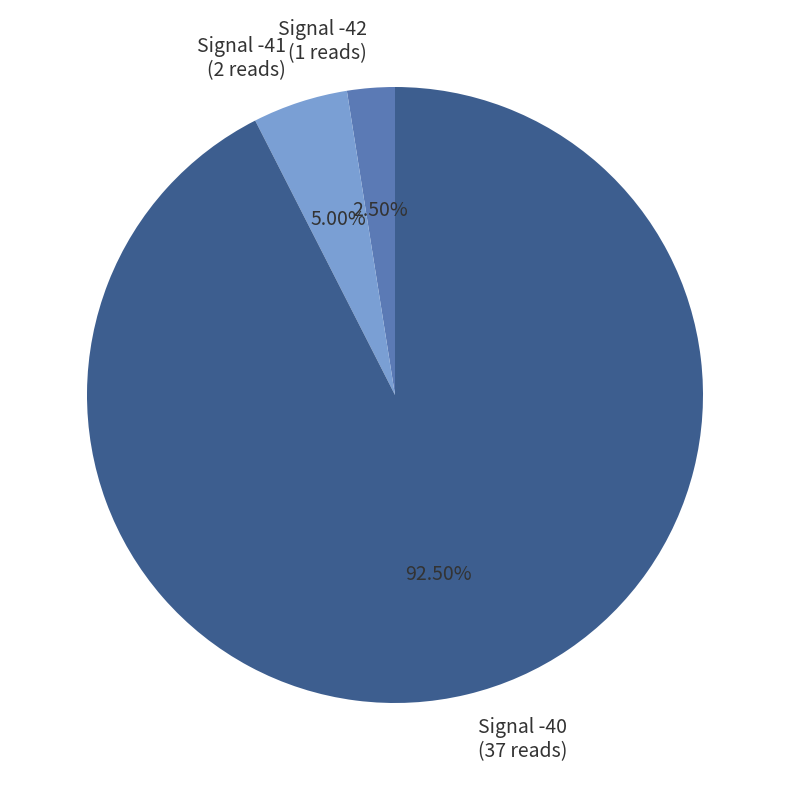

Do Signal -40 (37 reads) and Signal -42 (1 reads) together represent more than half of the pie?

Yes